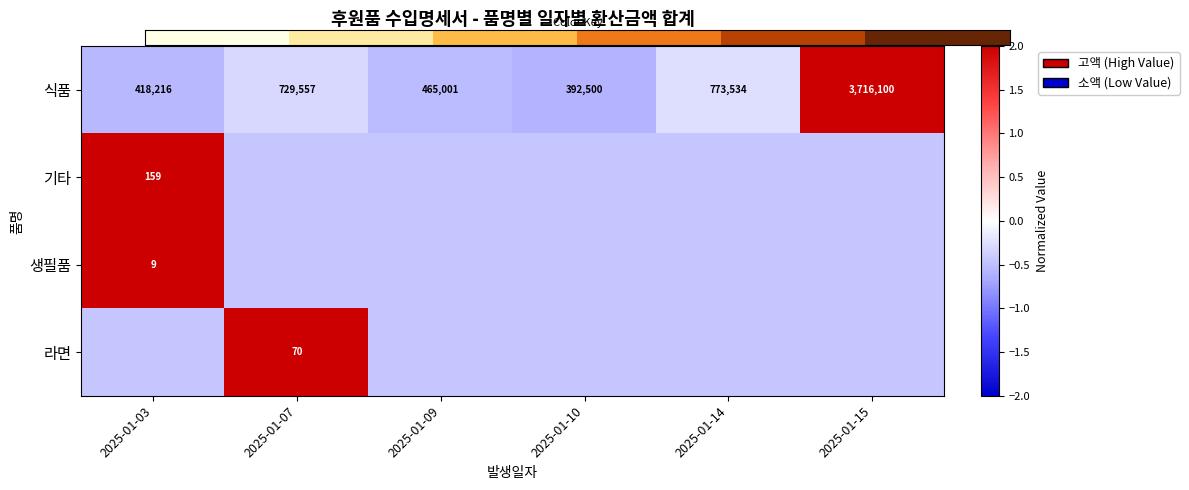

What is the minimum value for 라면?

-0.4